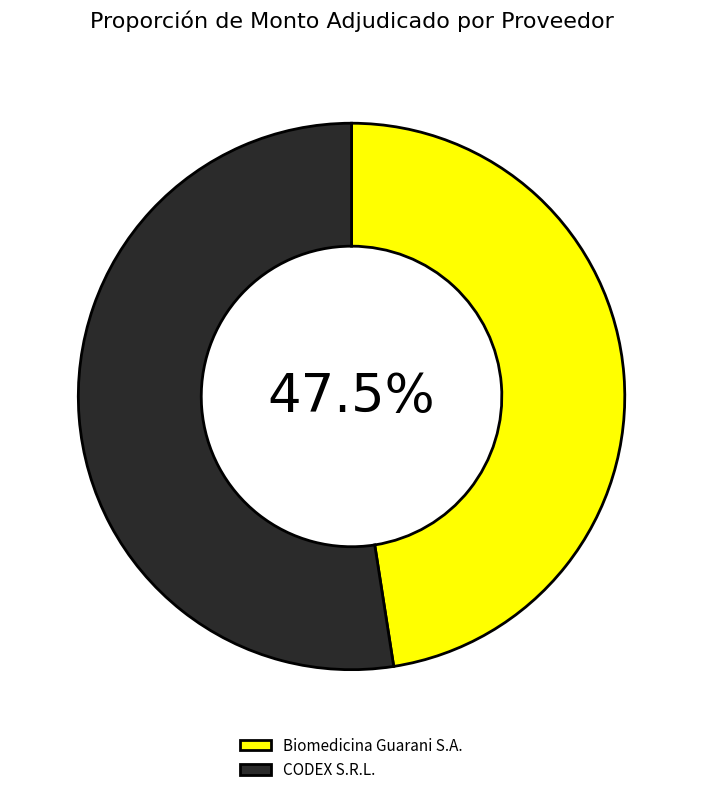

Does CODEX S.R.L. account for over 50% of the chart?

Yes